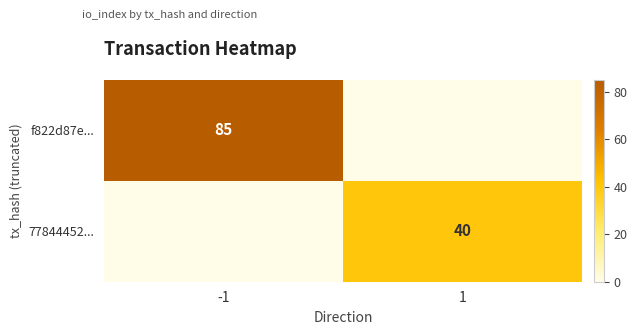

The 77844452... series shows 18 at 1. True or false?

False